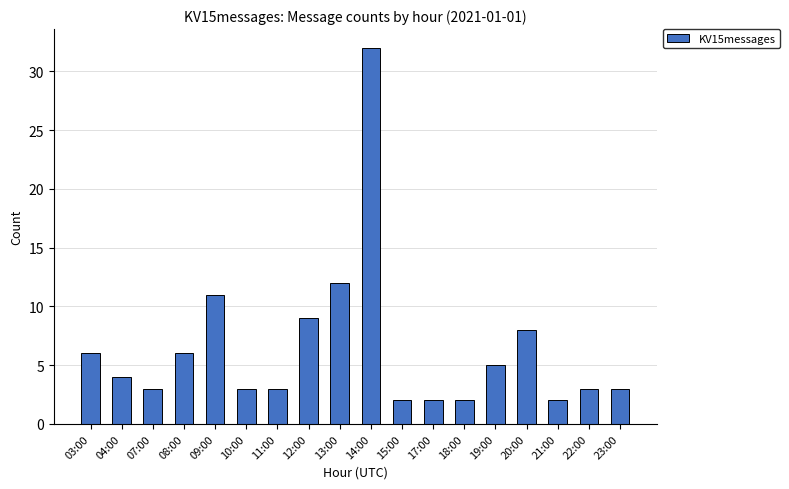

Is it true that the value at 21:00 is 2?

True